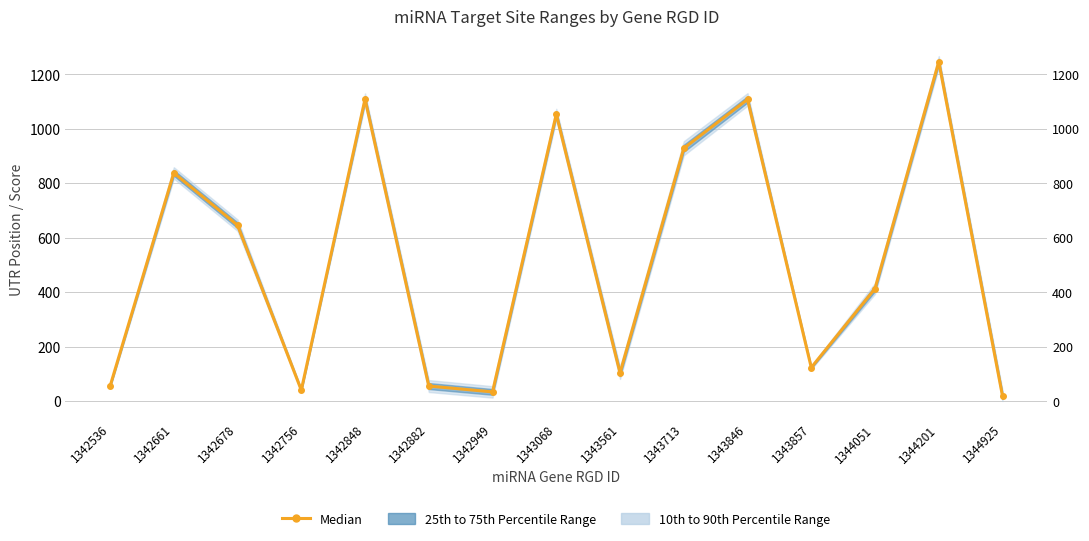

How many interior local peaks (higher than both neighbors) does the data have?

5